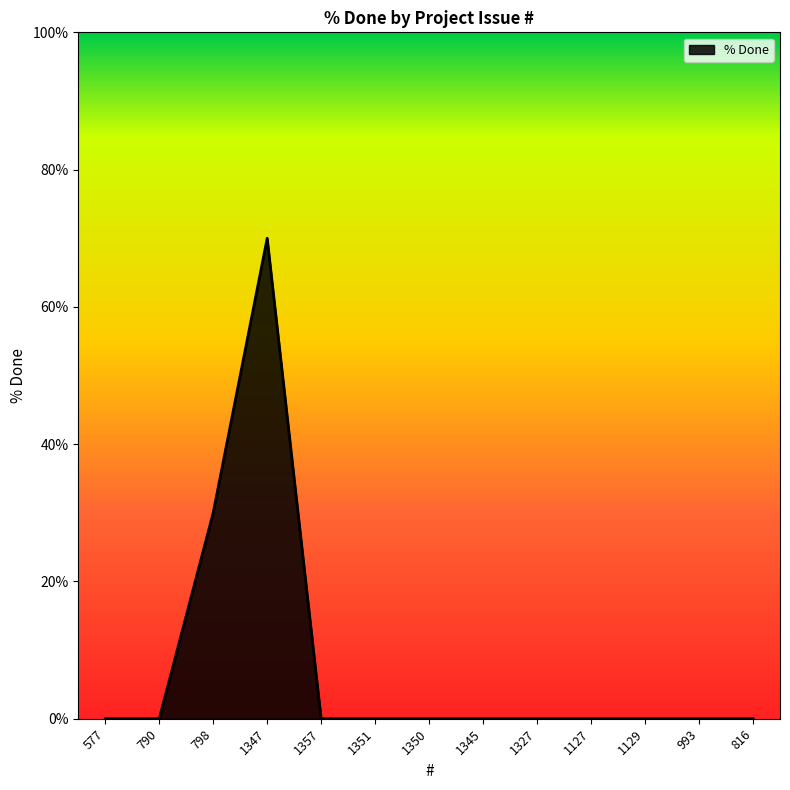

What is the sum of all values?

100